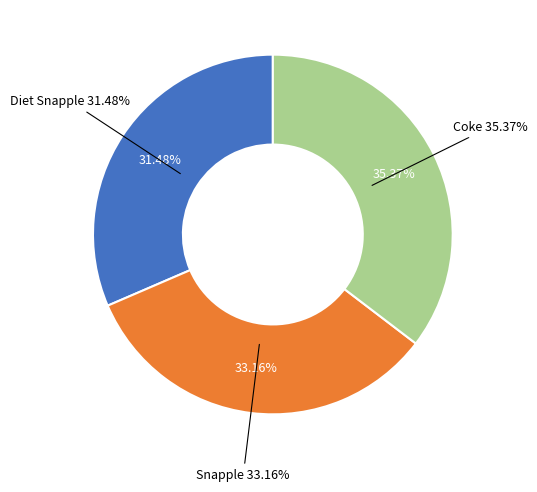

Count the number of slices in the pie.

3